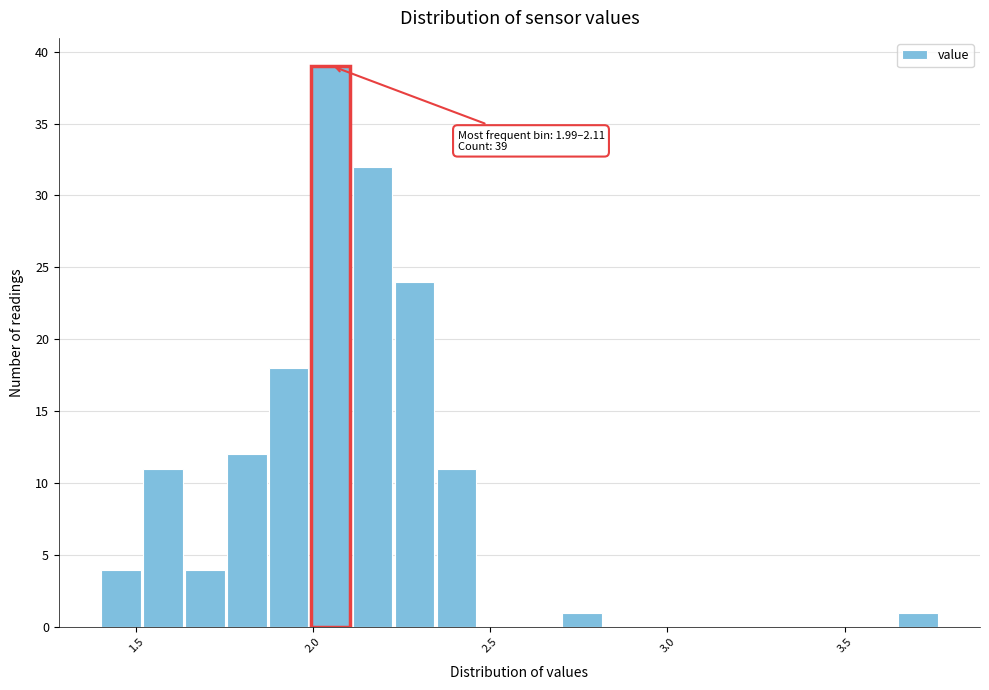

Around what value on the x-axis is the tallest bar? Give the approximate position of its centre, as read against the axis.

2.05